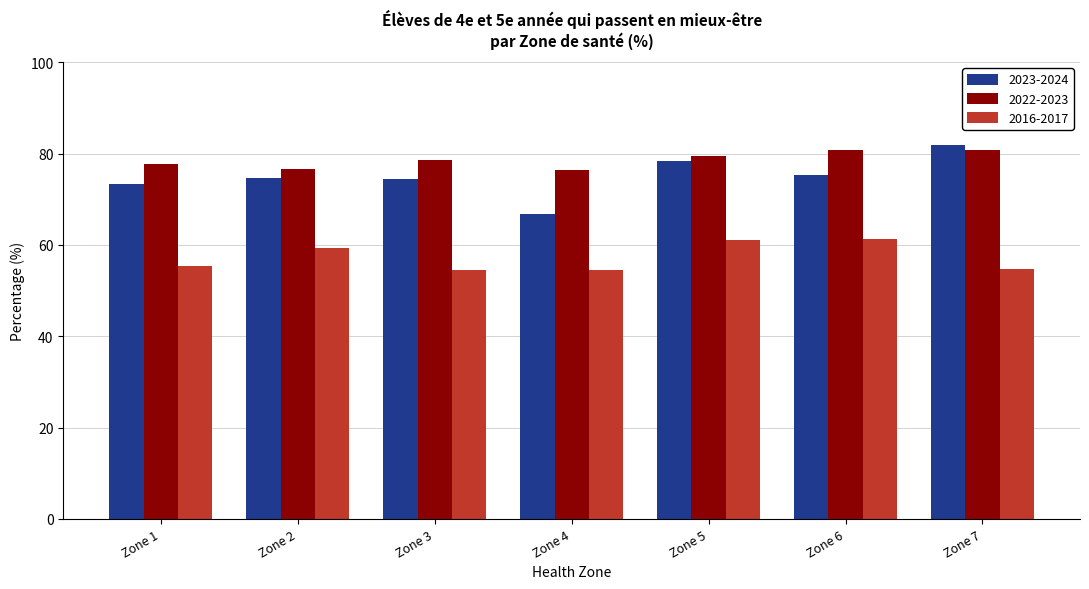

What are all the series names shown in the legend?

2023-2024, 2022-2023, 2016-2017